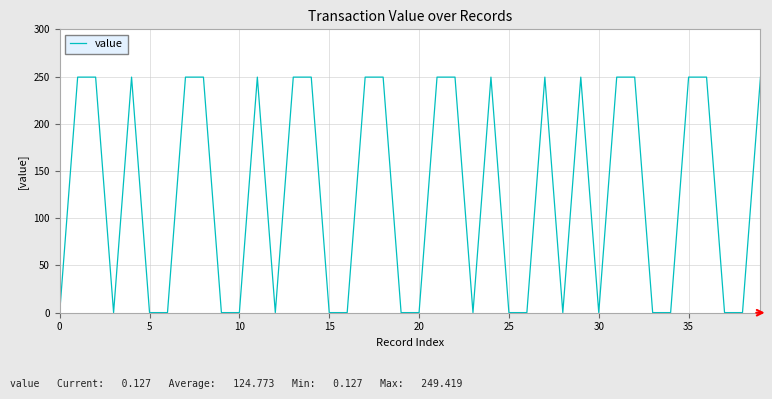

What is the greatest value displayed?

249.4